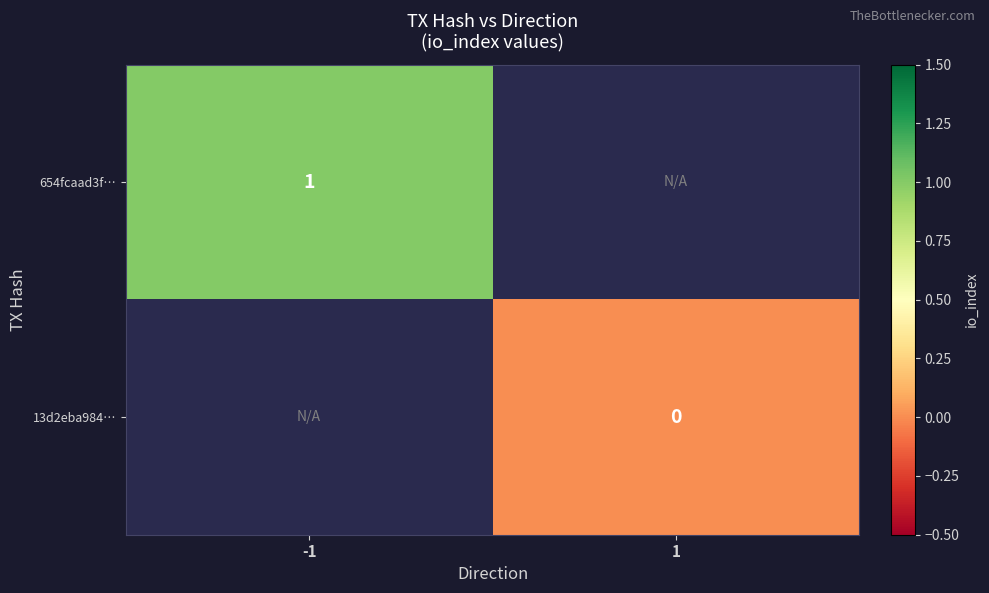

At how many categories does at least one series exceed 0?

1